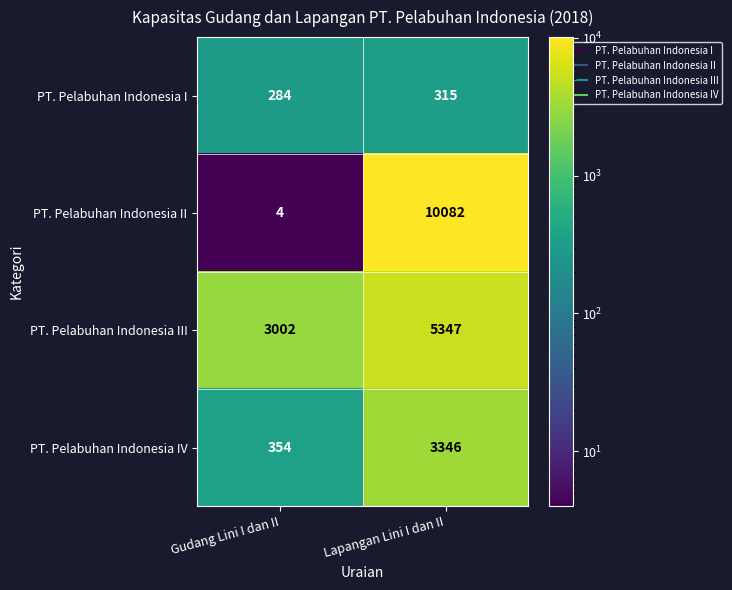

Read the PT. Pelabuhan Indonesia II value at Lapangan Lini I dan II, to the nearest 50.

10100